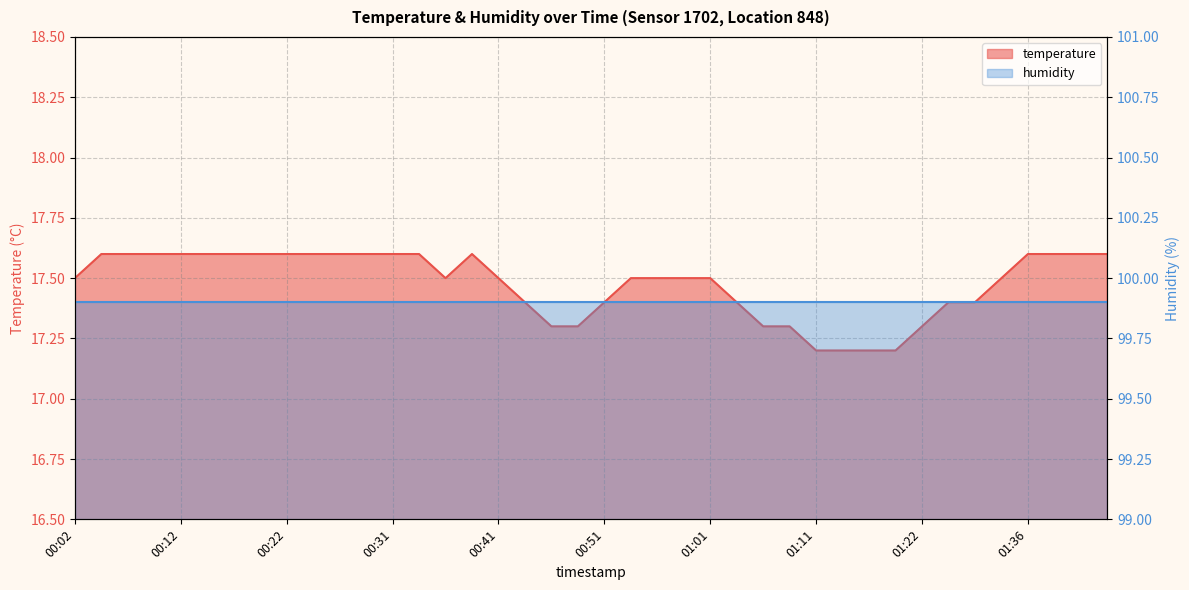

How many points are higher than both their immediate neighbors (excluding endpoints)?

1